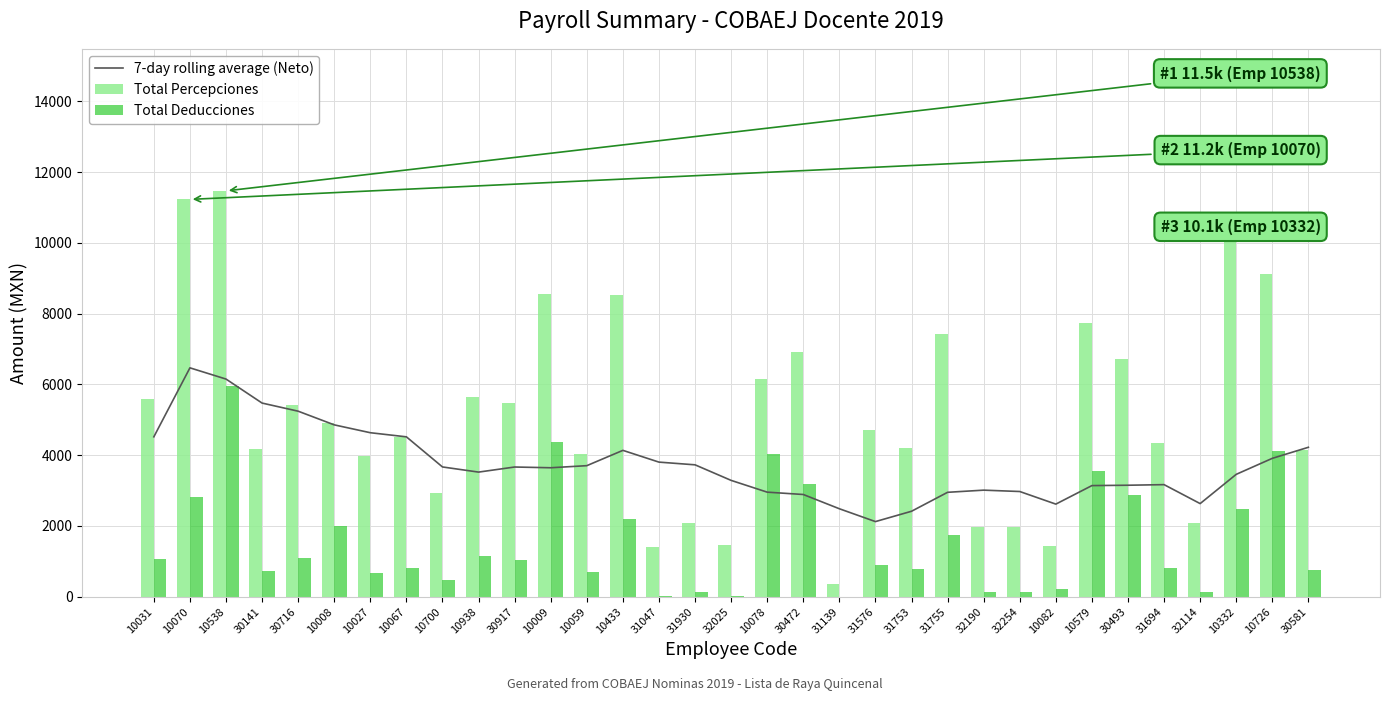

At which label does Total Deducciones first exceed 909?

10031